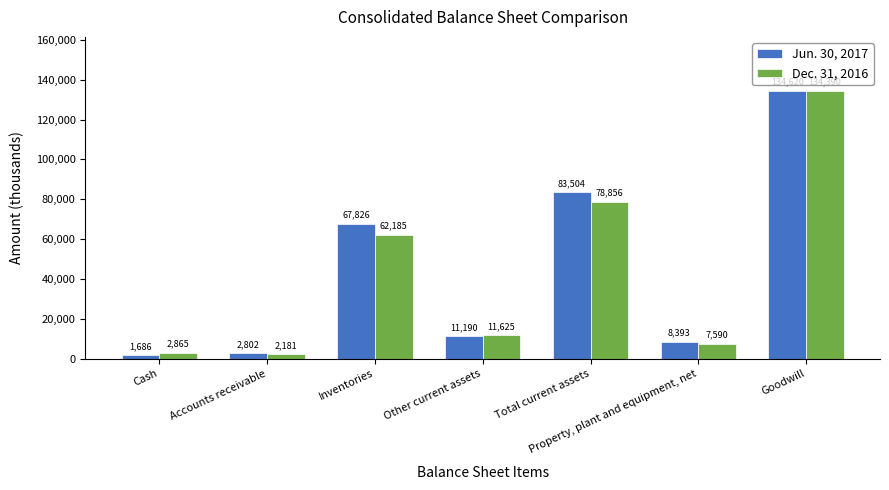

What is the sum of all Dec. 31, 2016 values?

299692